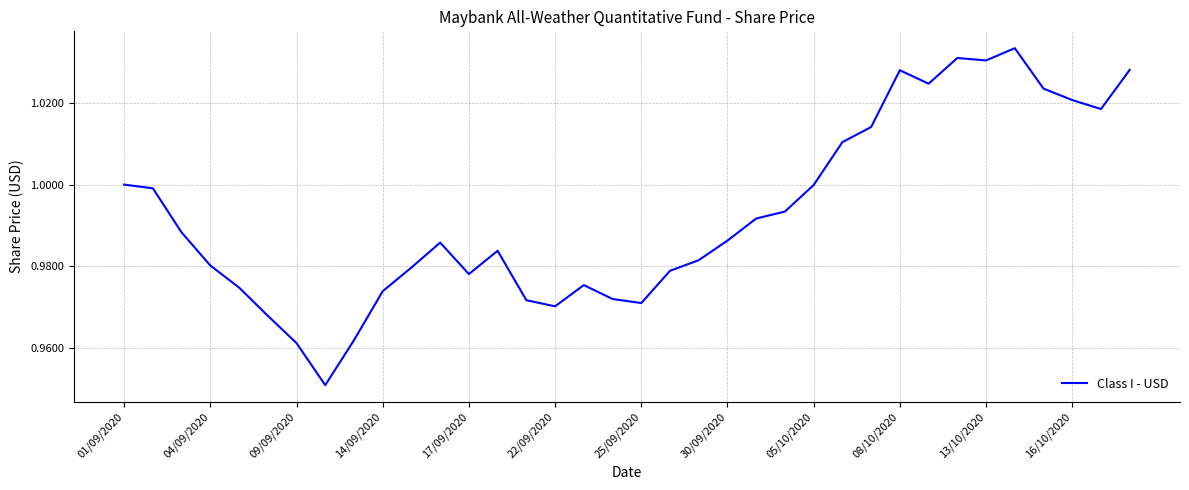

What is the minimum value shown in the chart?

1.0